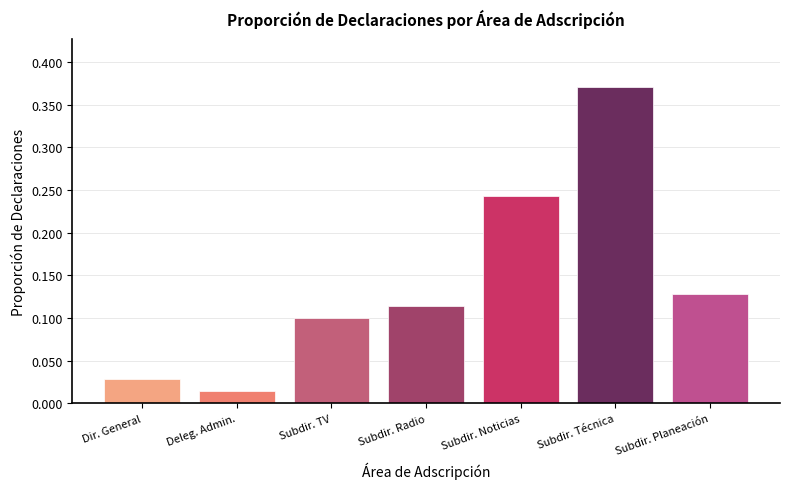

What is the label of the 6th bar from the right?

Deleg. Admin.